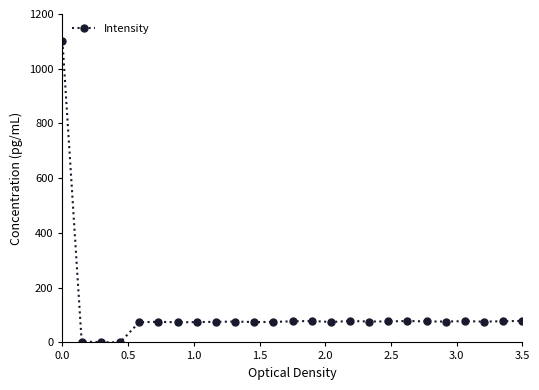

True or false: there are more than 0 points higher than both neighbors.

True